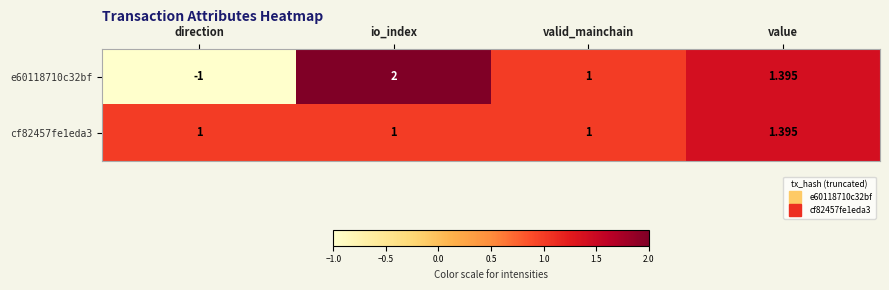

Which category has the highest value in the e60118710c32bf series?

io_index